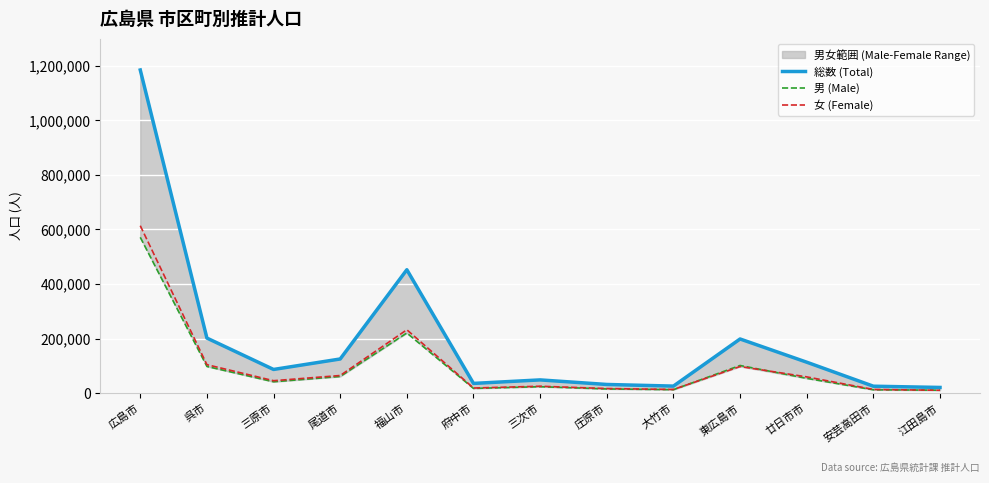

Where is 女 (Female) nearest to the value 311958?

福山市